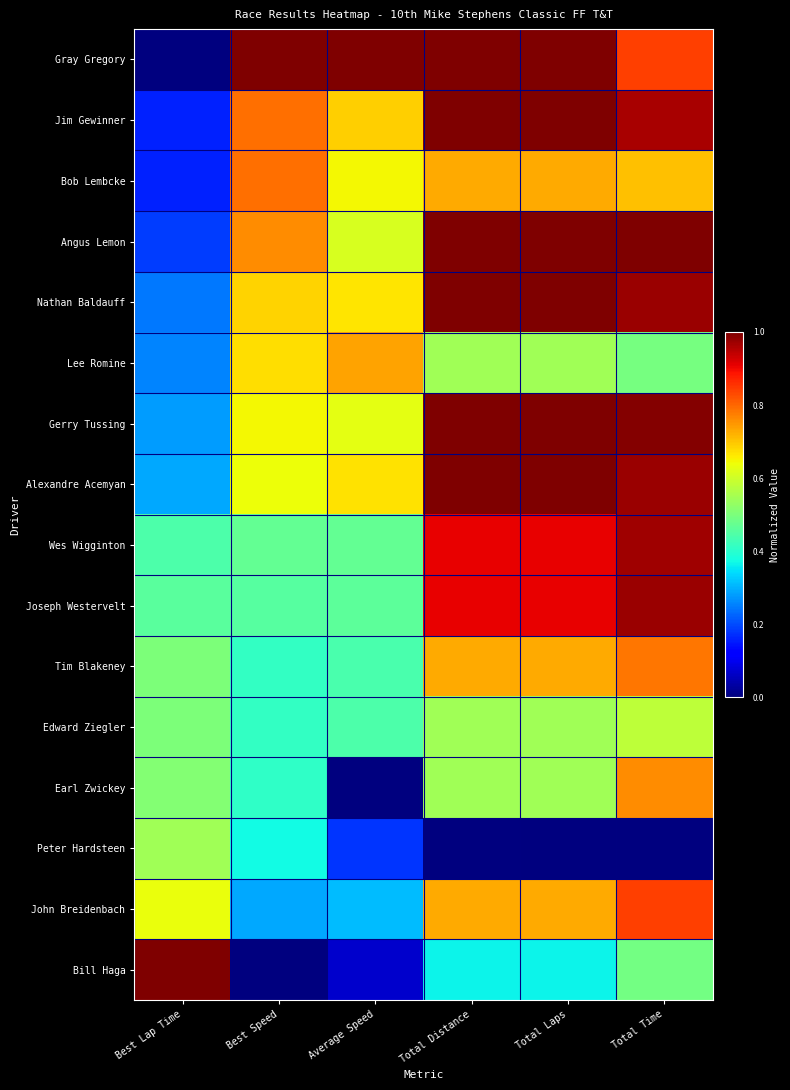

At which category is the sum across all series the highest?

Total Time